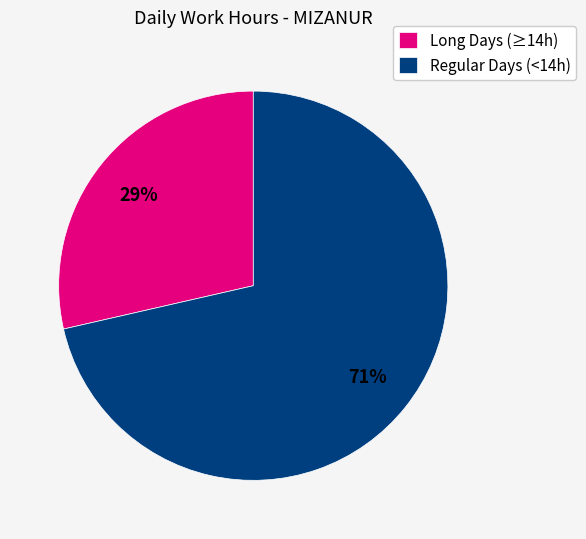

True or false: Long Days (≥14h) accounts for 29% of the total.

True